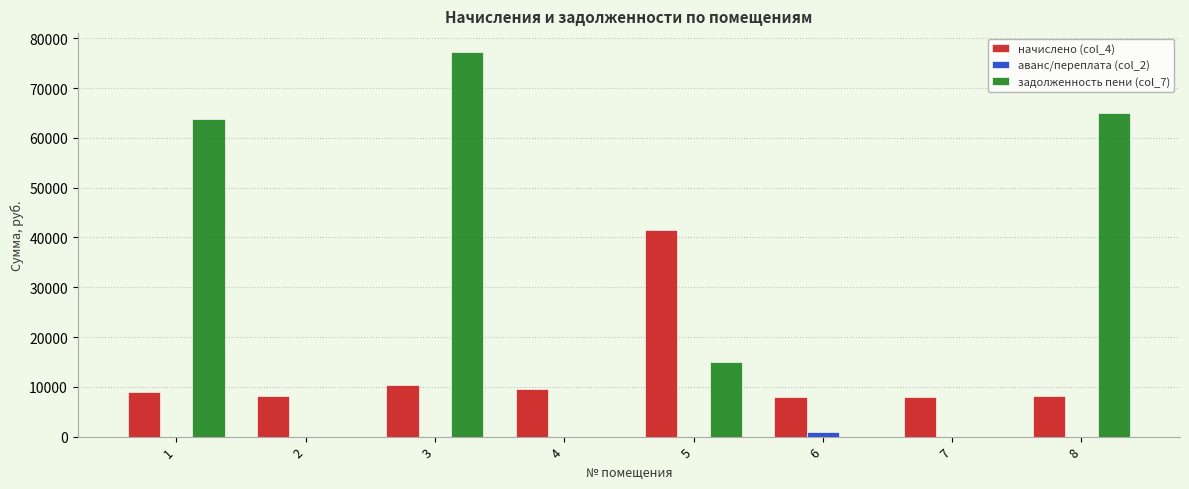

The value of аванс/переплата (col_2) at 7 is 0.0. True or false?

True